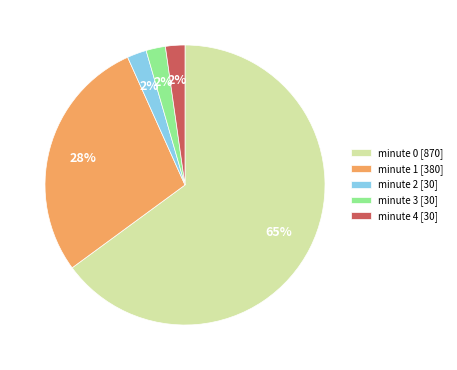

What percentage is the minute 1 [380] slice, to the nearest percent?

28%